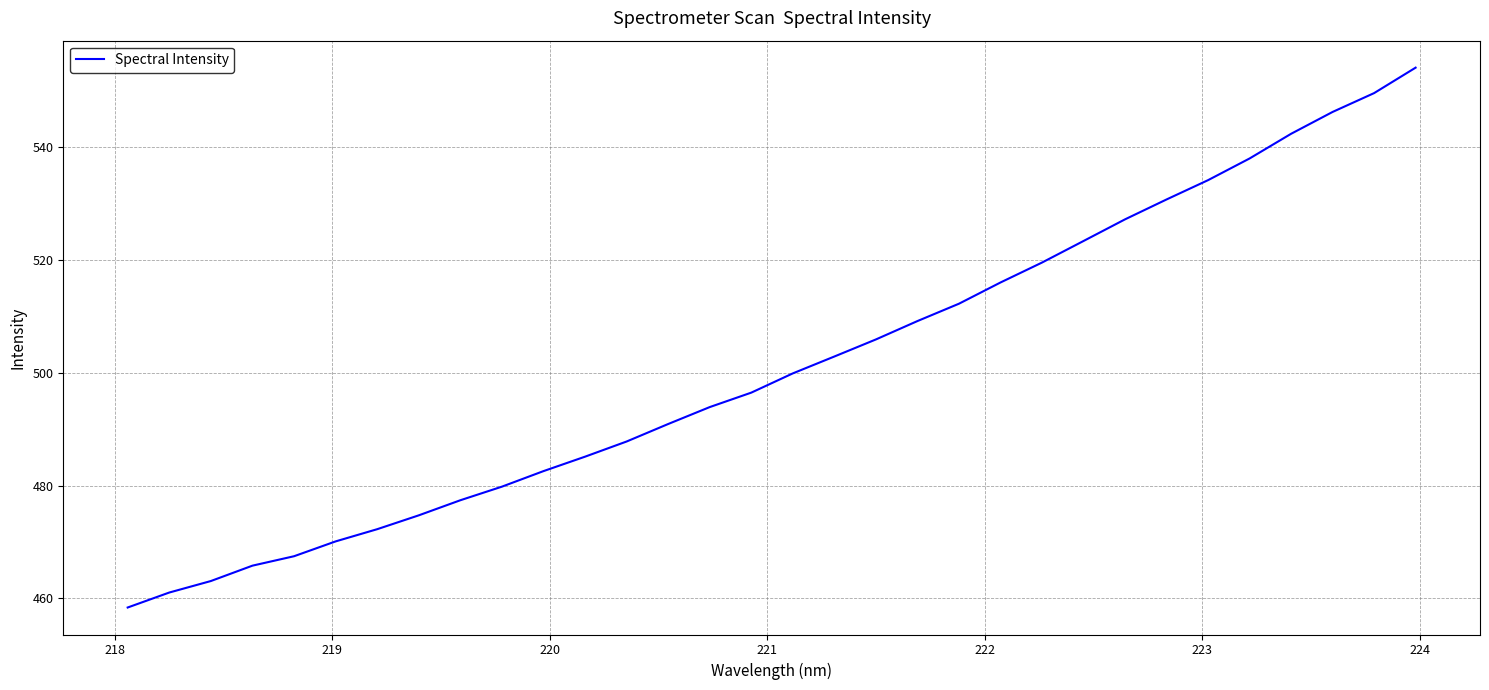

What is the difference between the maximum and minimum values?

95.8